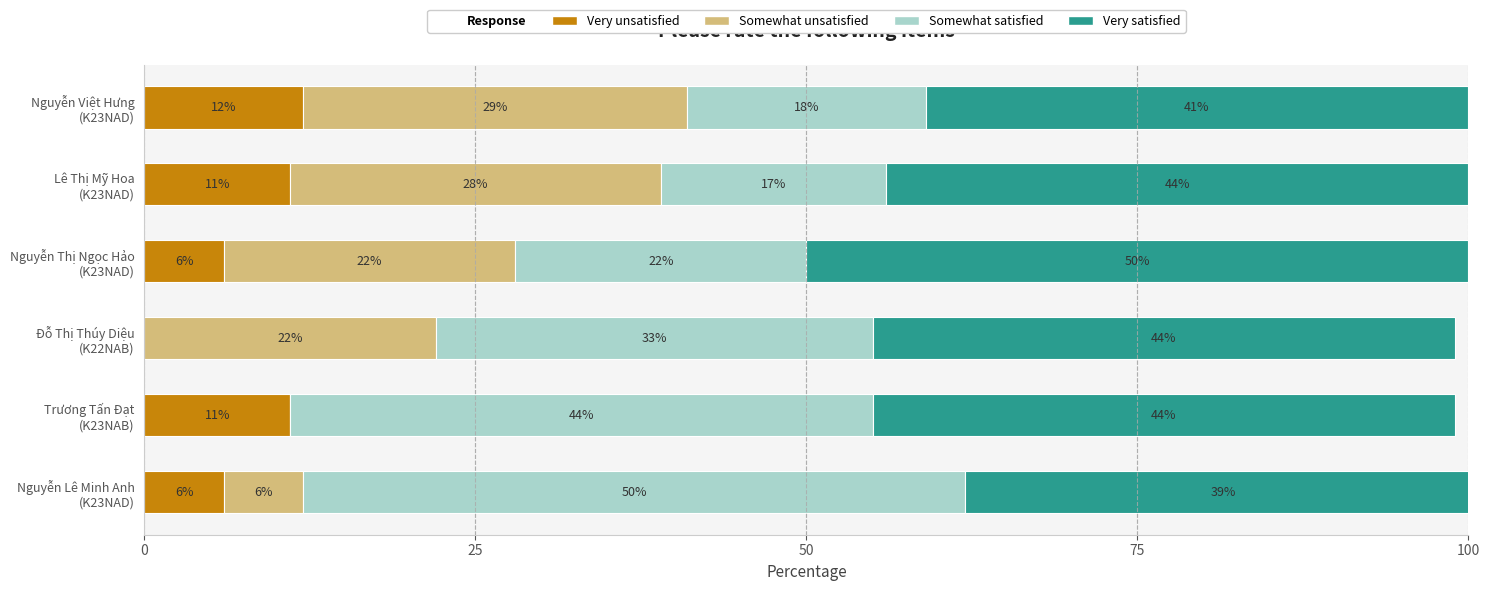

What is the maximum value for Very unsatisfied?

12